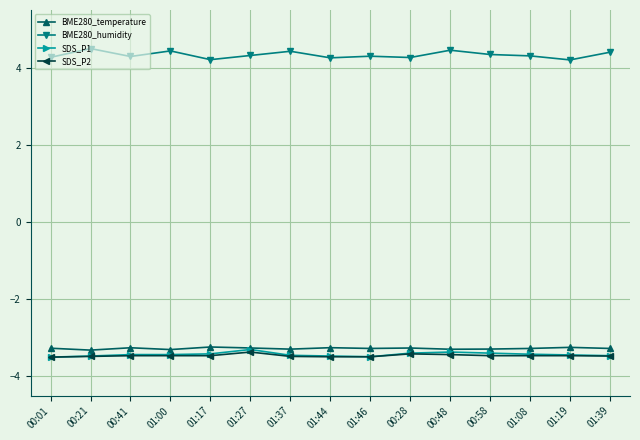

At how many categories does at least one series exceed 4?

15